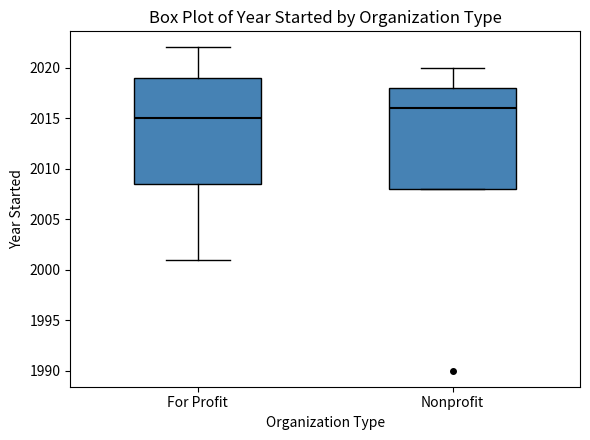

Which box's median line is the highest?

Nonprofit